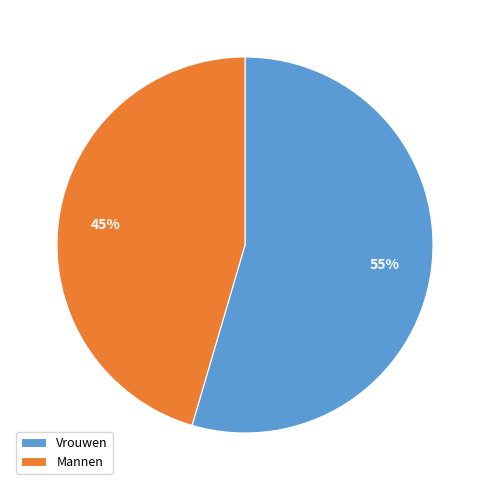

What is the largest slice in the pie chart?

Vrouwen